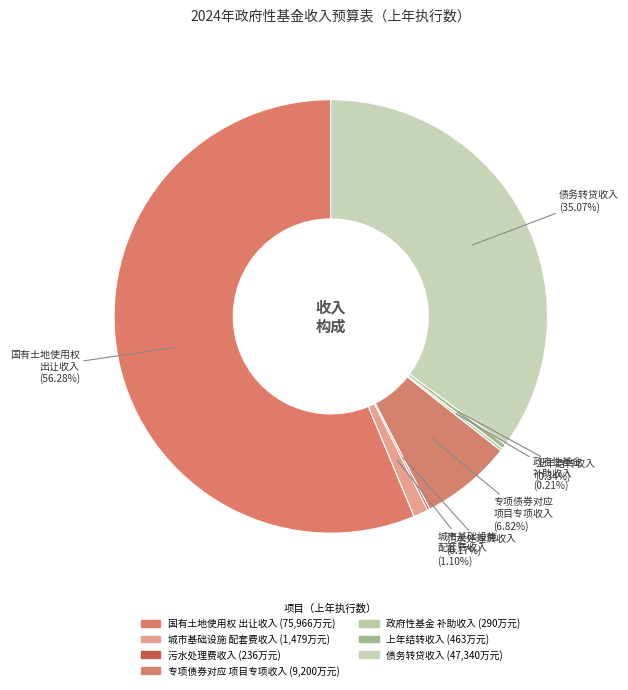

Which slice is the smallest?

污水处理费收入